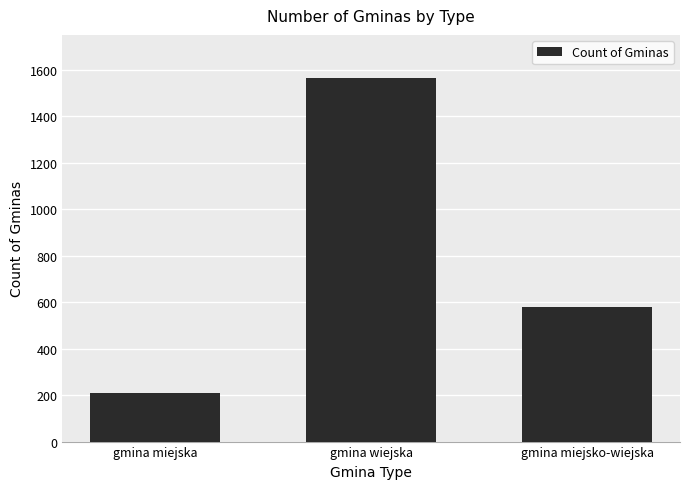

Reading left to right, transcribe all the data shown in this chart.

211	1563	580